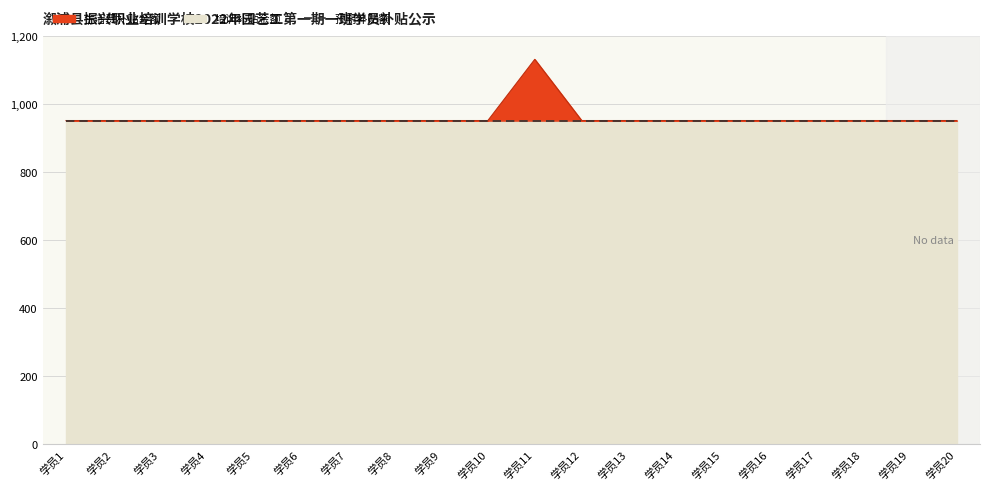

What is the minimum value shown in the chart?

952